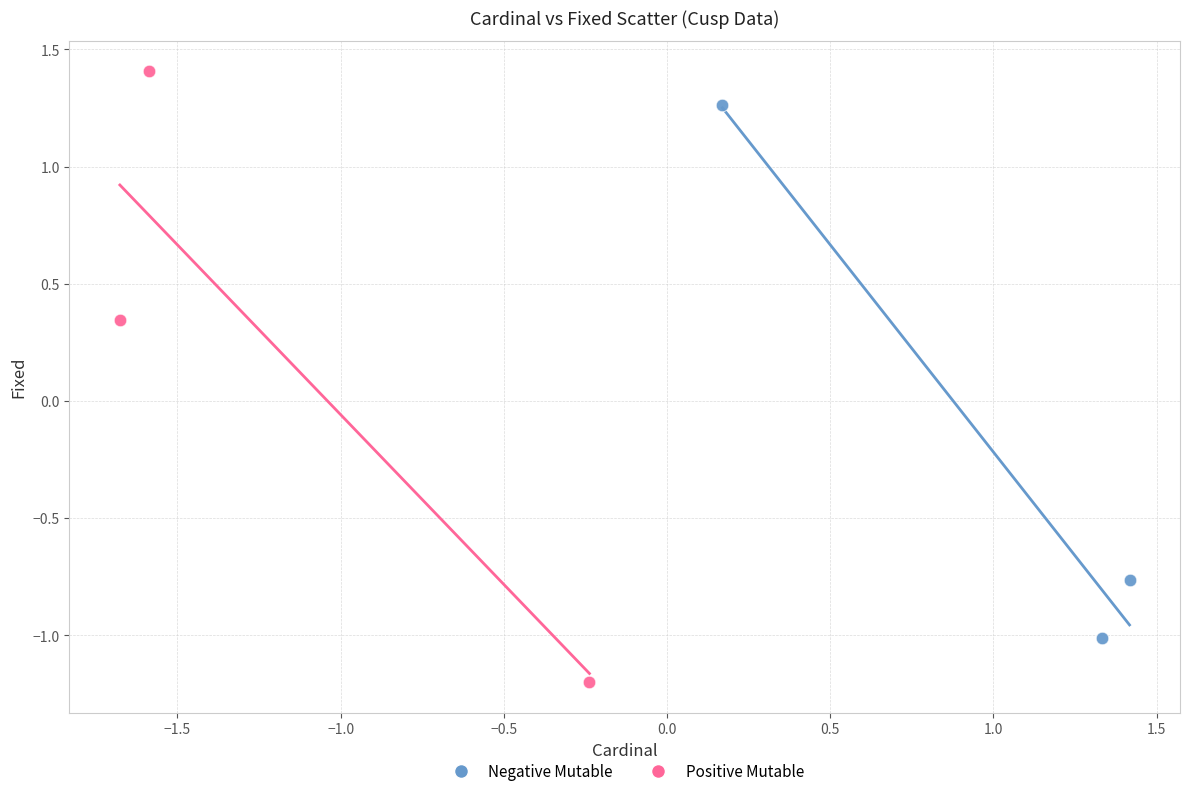

What are all the series names shown in the legend?

Negative Mutable, Positive Mutable